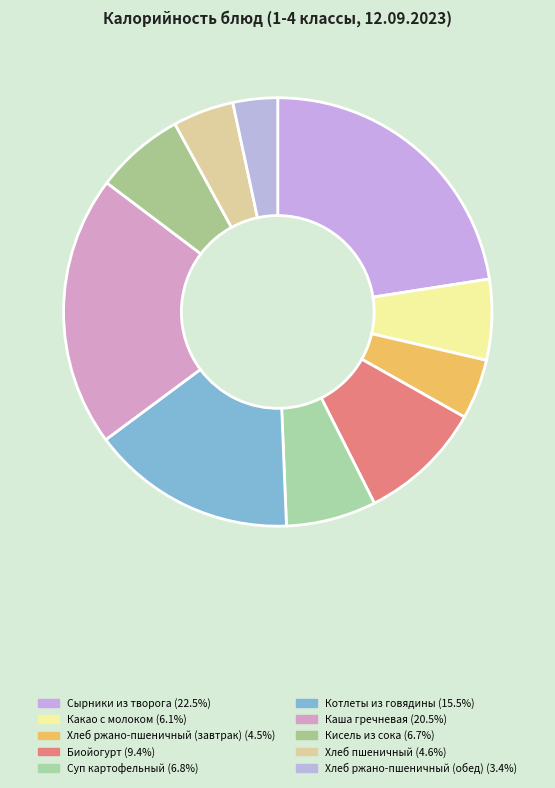

To the nearest percent, what is the difference between the Хлеб ржано-пшеничный (обед) and Кисель из сока slice percentages?

3%